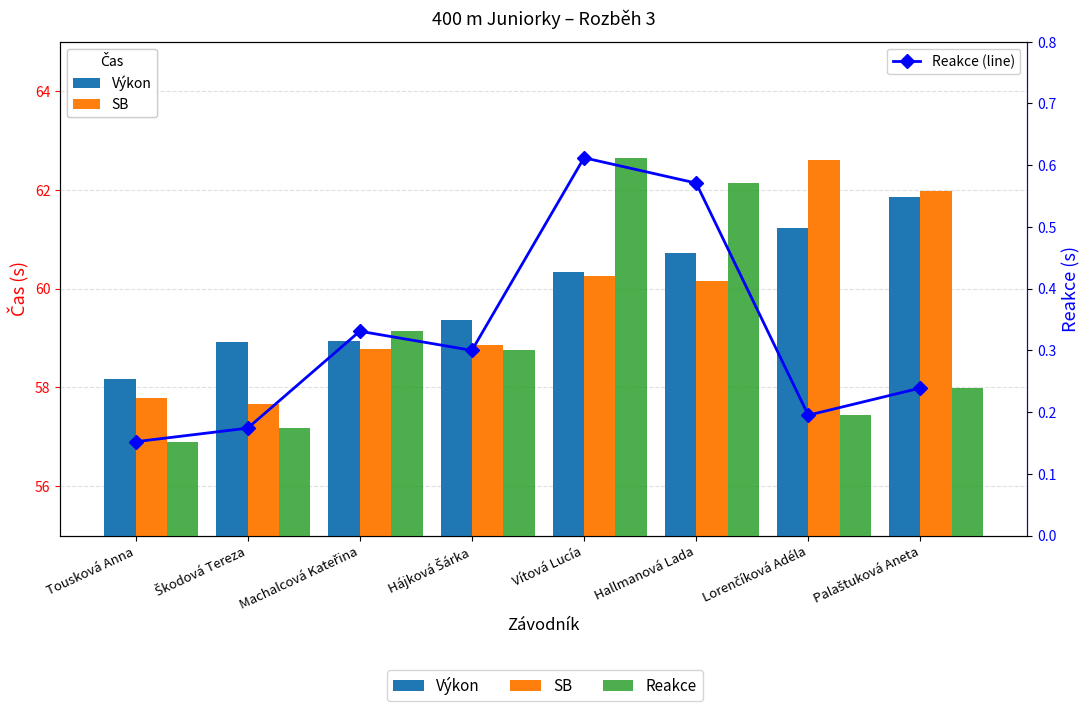

What is the difference between the second highest and minimum values in the SB series?

4.3